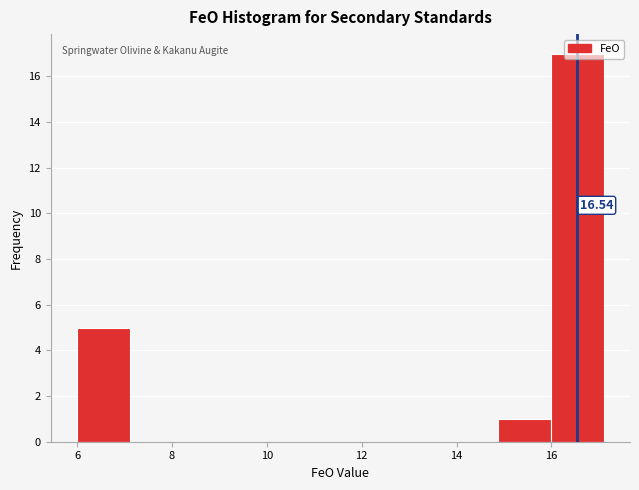

Which range on the x-axis has the tallest bar?

16.0 to 17.2